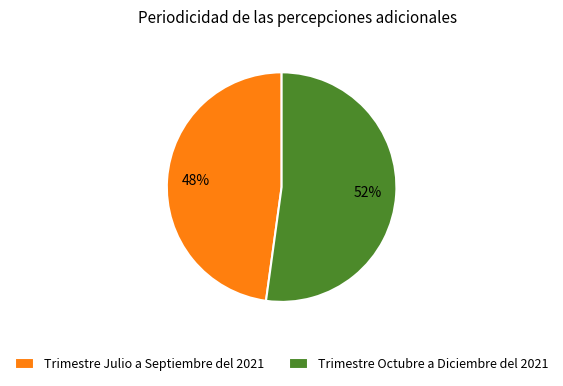

To the nearest percent, what is the difference between the Trimestre Julio a Septiembre del 2021 and Trimestre Octubre a Diciembre del 2021 slice percentages?

4%